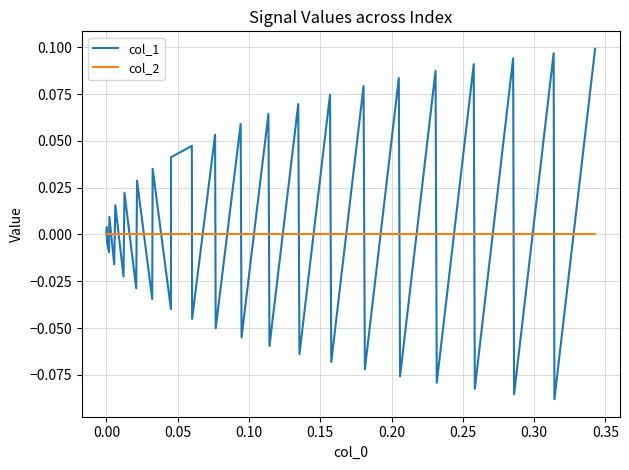

Which series has the largest total across all categories?

col_1